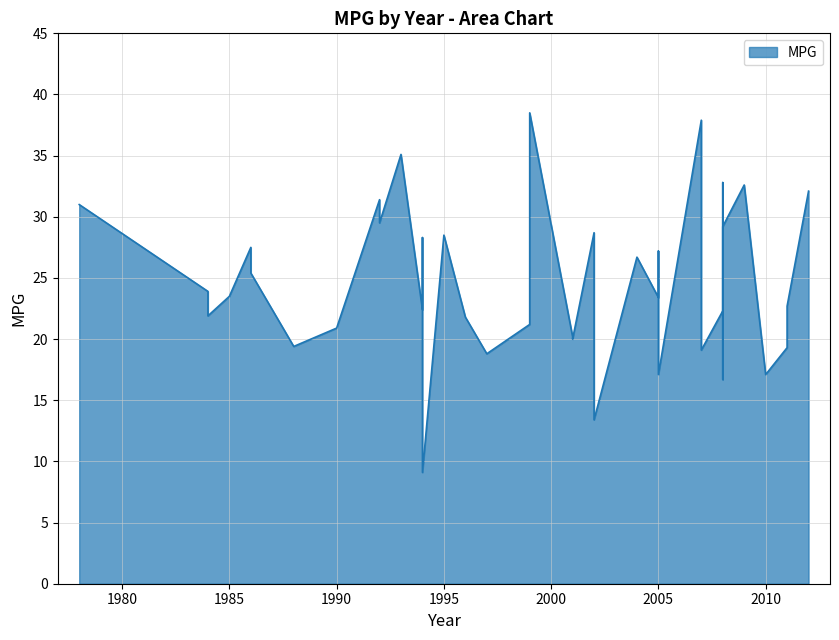

What is the maximum value shown in the chart?

38.5